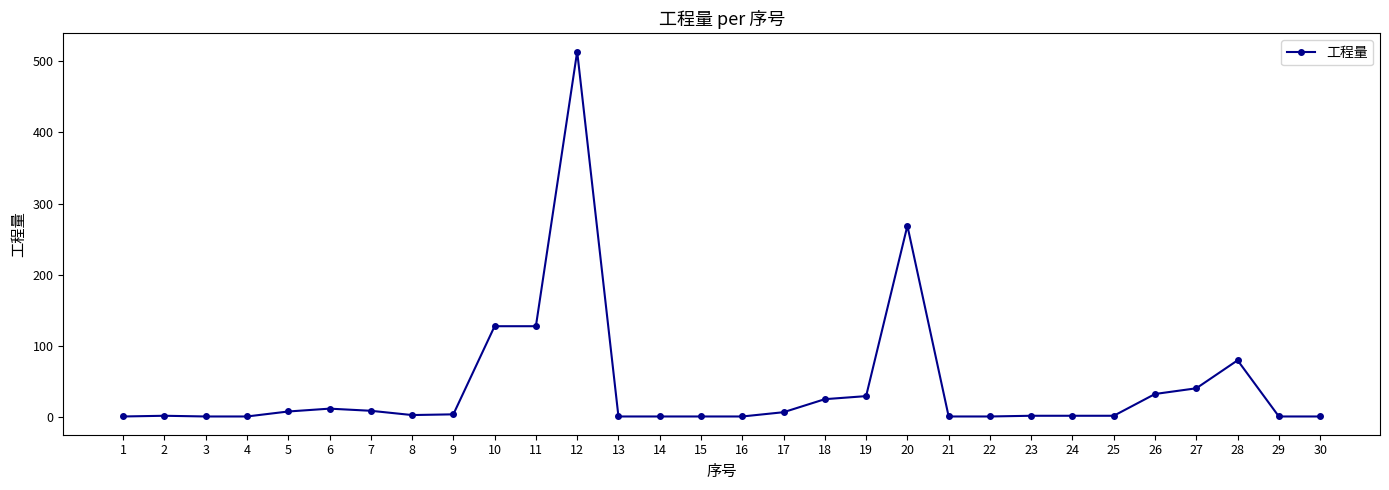

What is the maximum value shown in the chart?

513.6